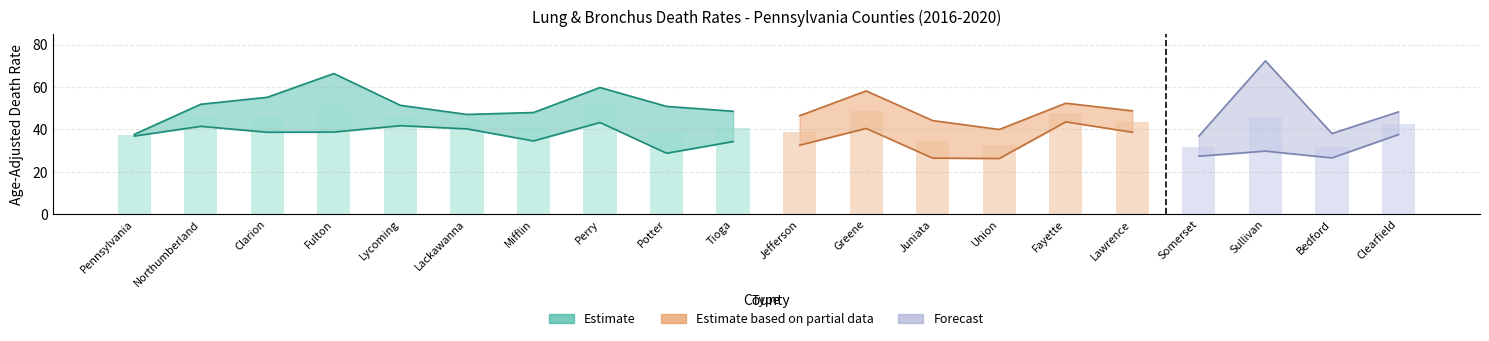

What is the average value of the Upper CI series?

50.0